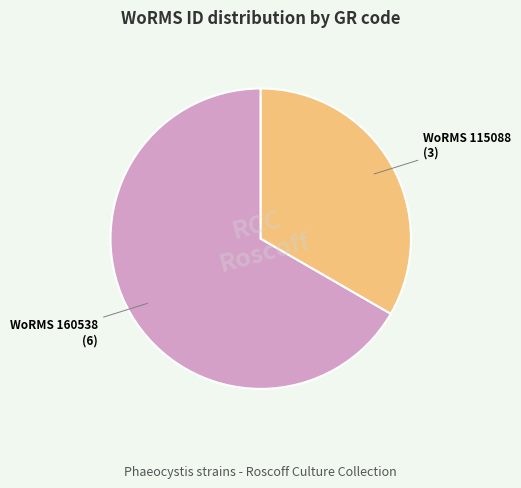

Does any single category account for the majority?

Yes